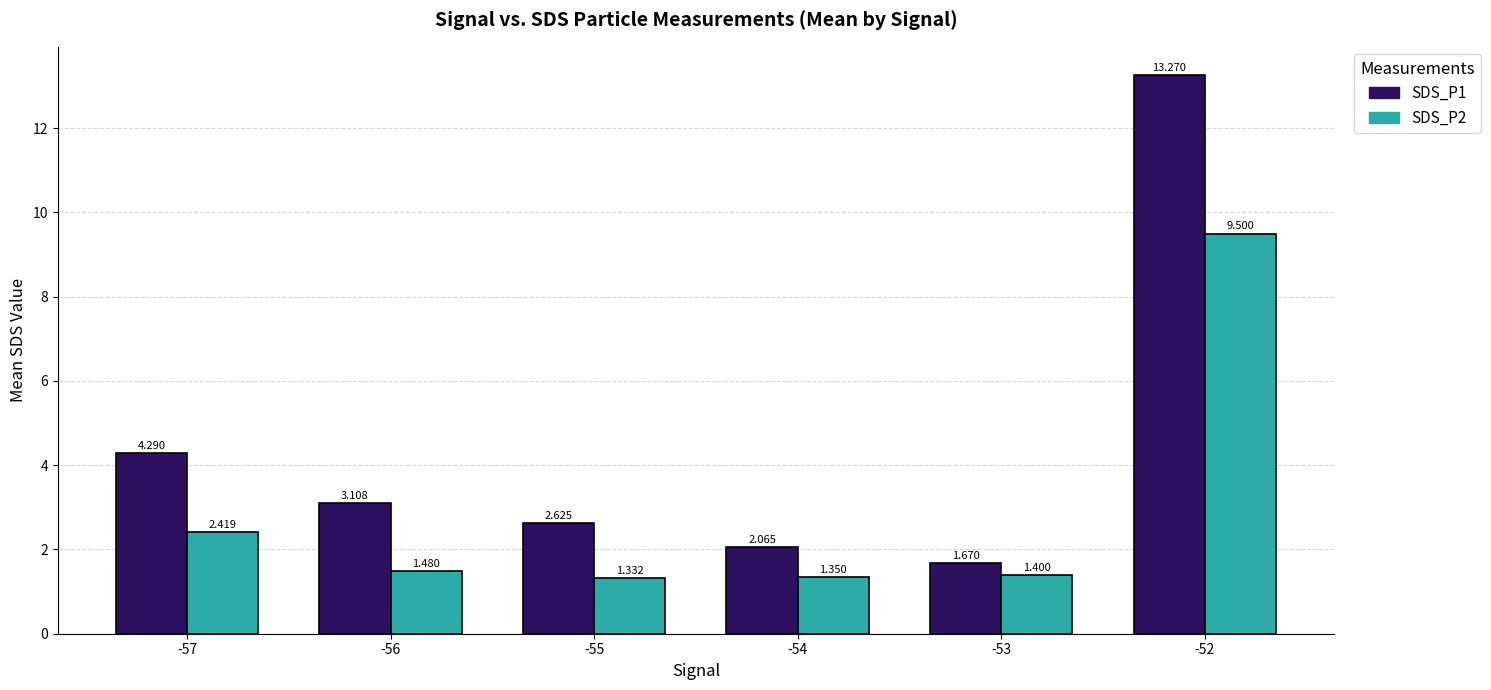

Is the value of SDS_P2 at -53 greater than the value of SDS_P1 at -52?

No